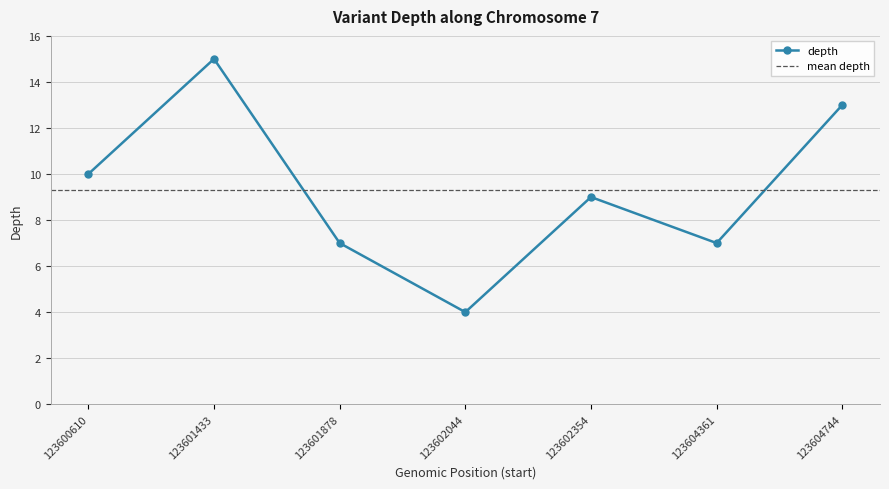

What is the value of the 4th point from the left?

4